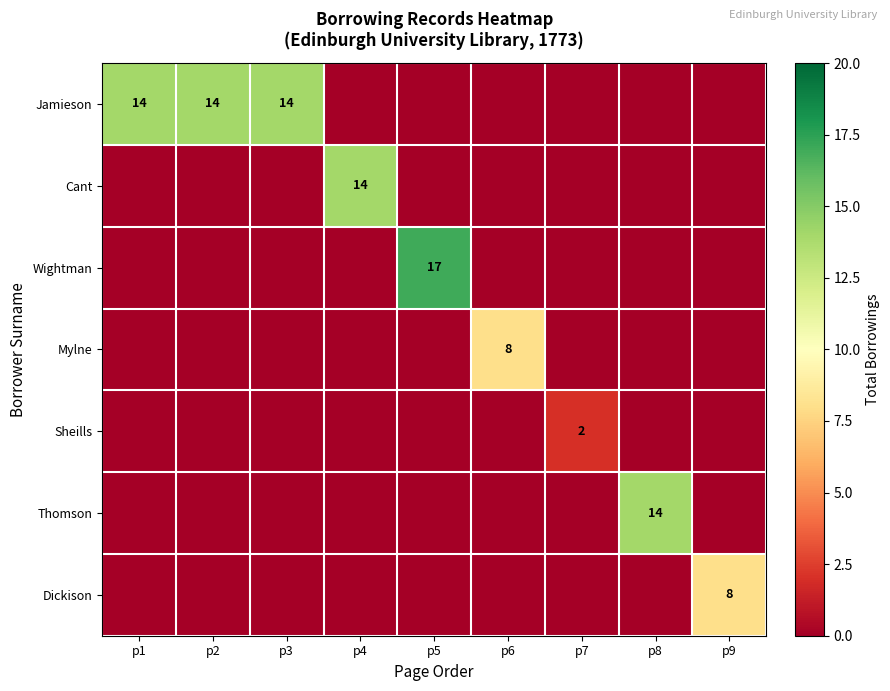

What is the greatest value displayed?

17